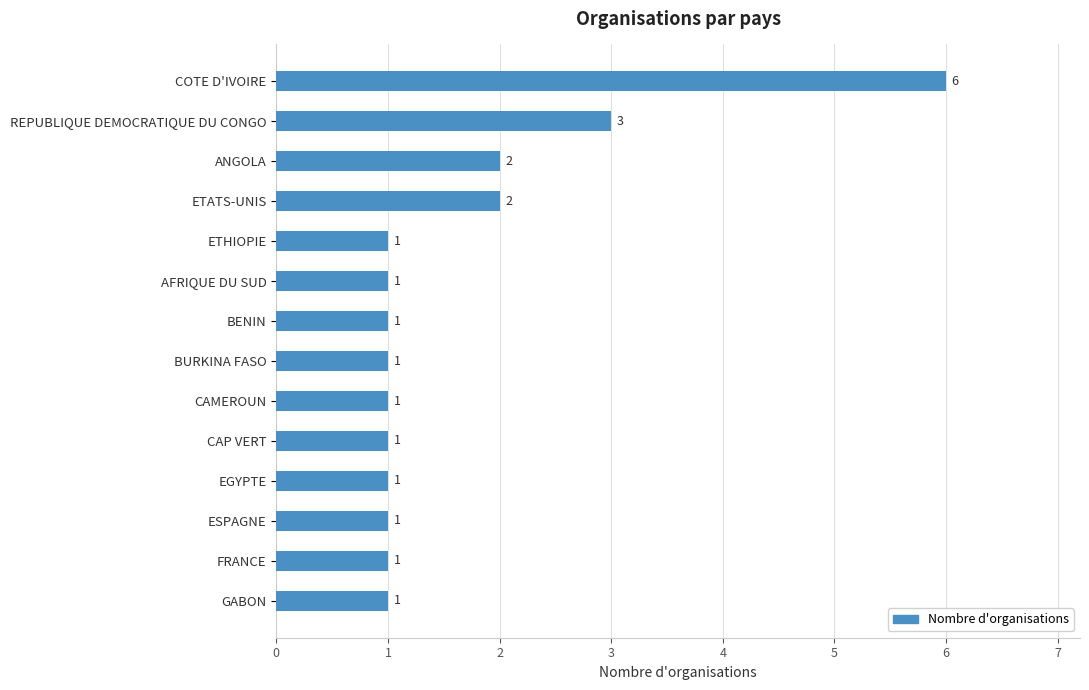

The value at ANGOLA is 2. True or false?

True